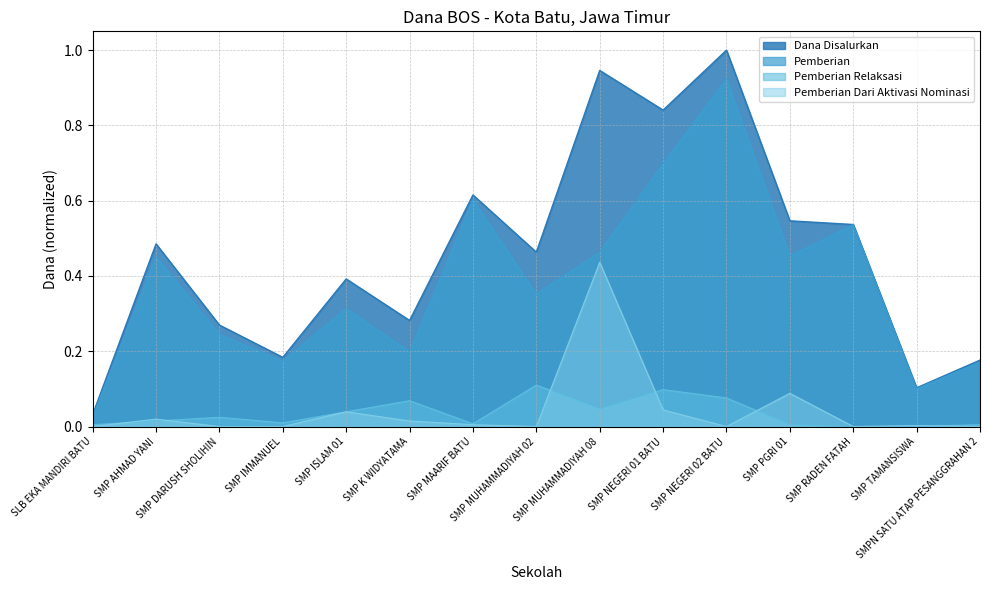

The value of Pemberian Dari Aktivasi Nominasi at SMP MUHAMMADIYAH 02 is -0.2. True or false?

False